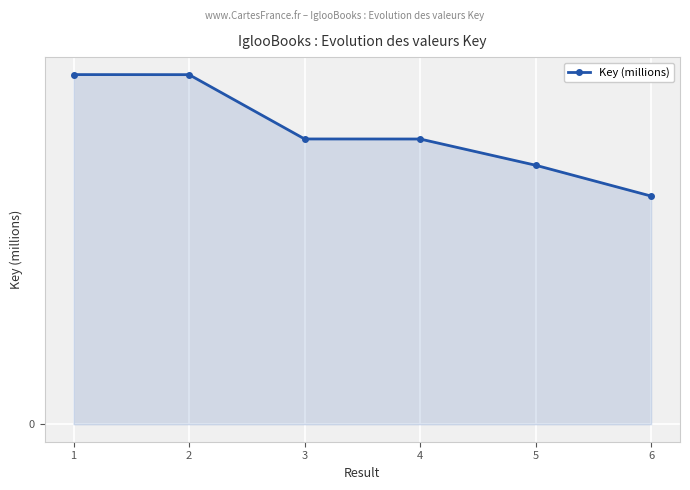

Is this an area chart (filled region under the line)?

Yes